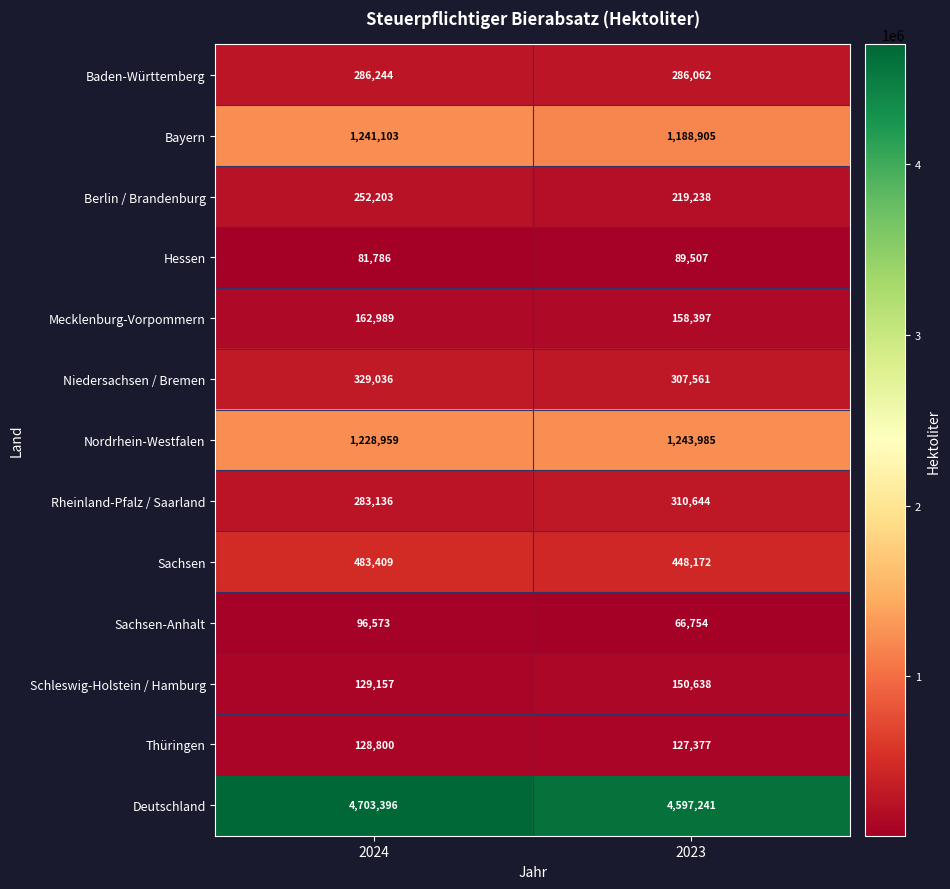

What is the difference between the maximum and minimum values in the Deutschland series?

106155